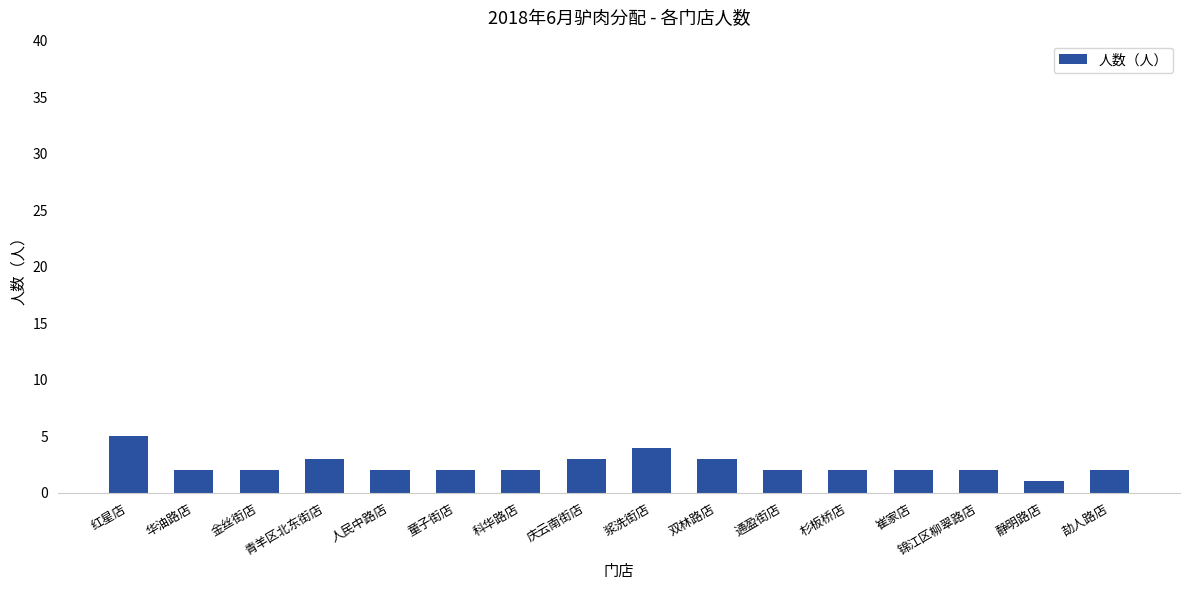

True or false: the data shows 2 at 人民中路店.

True